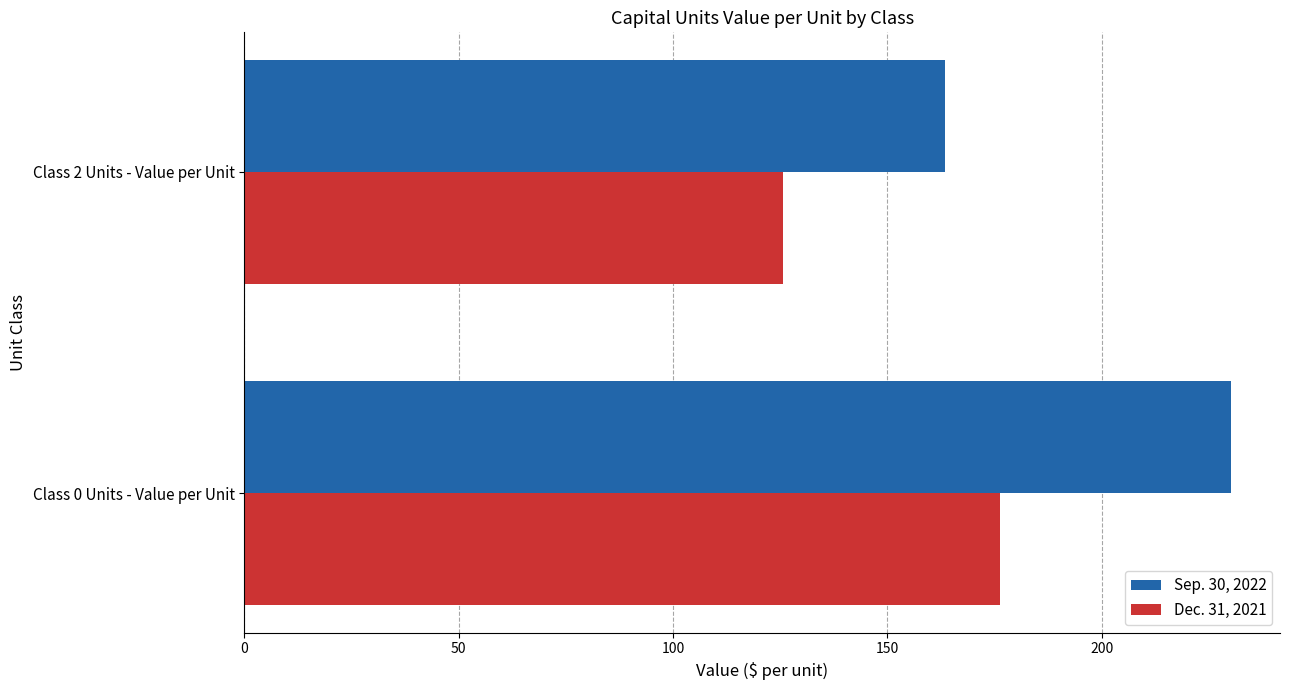

What is the greatest value displayed?

230.1